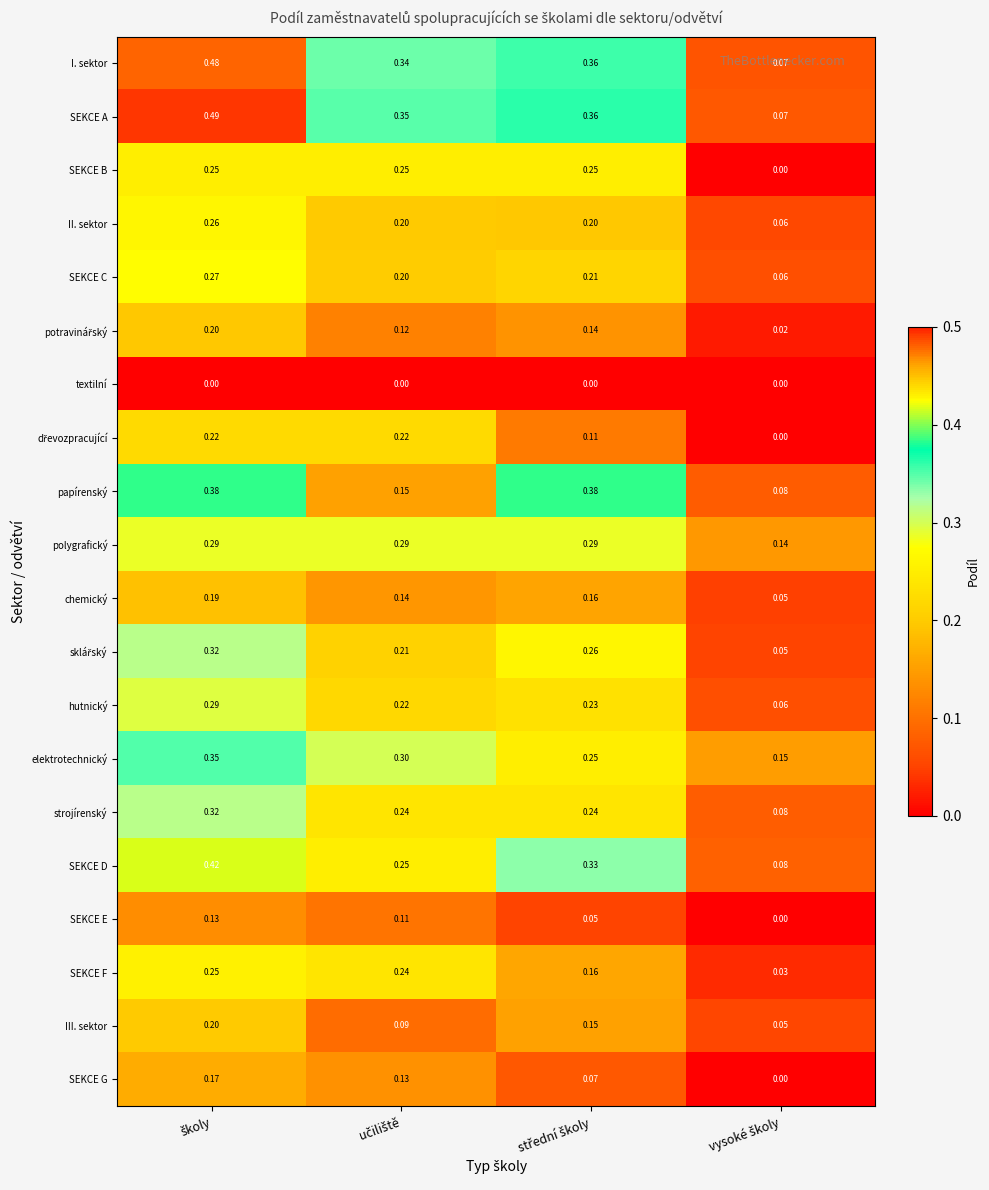

Which series has the largest total across all categories?

SEKCE A